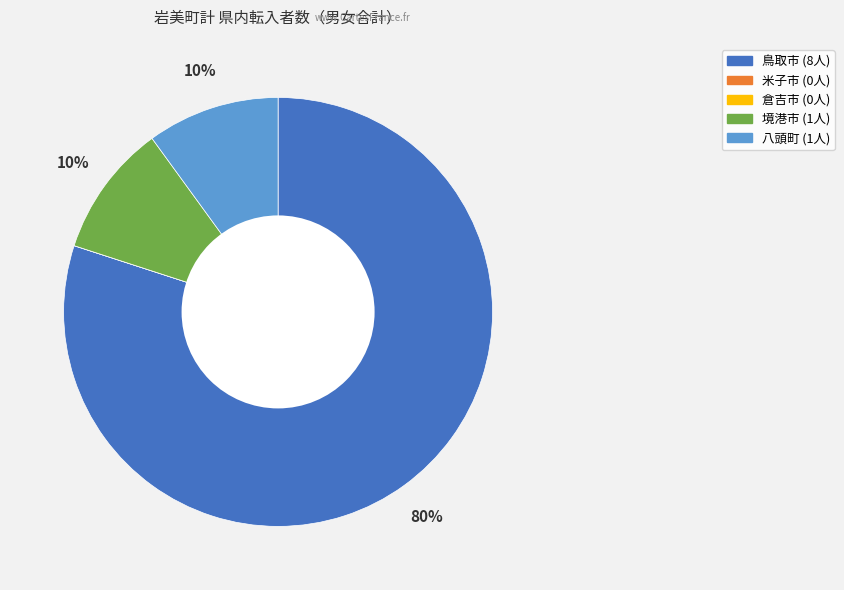

To the nearest percent, what is the combined percentage of 境港市 and 八頭町?

20%